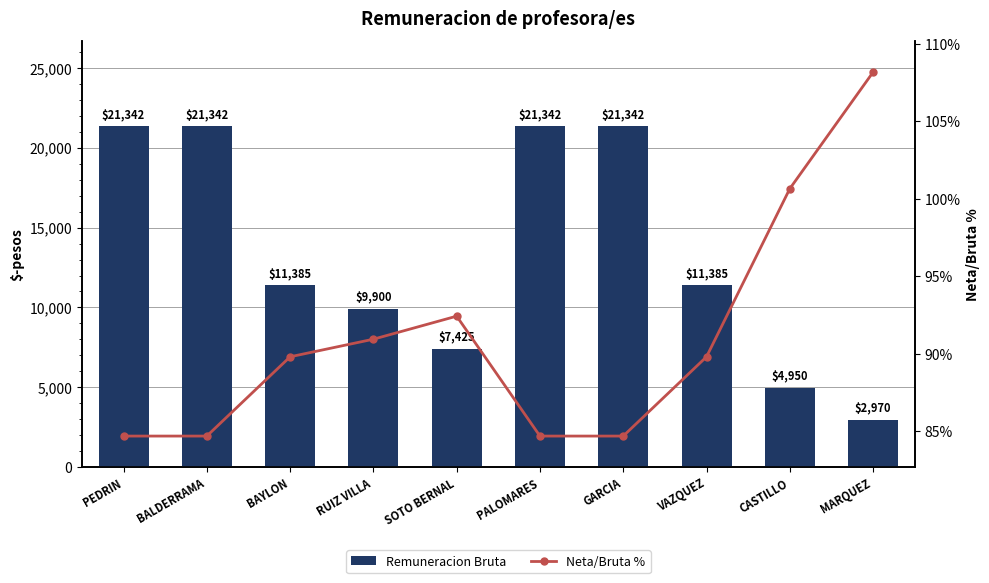

The Remuneracion Bruta series shows 3901.6 at VAZQUEZ. True or false?

False